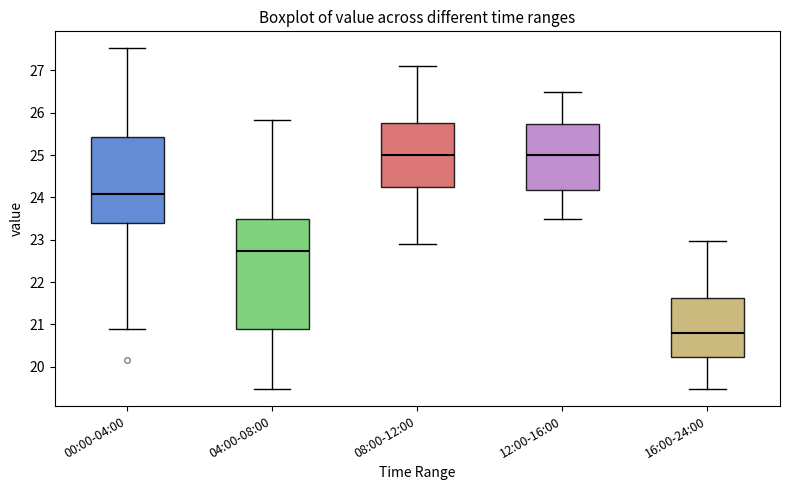

Comparing the boxes themselves (not the whiskers), which one is the tallest?

04:00-08:00